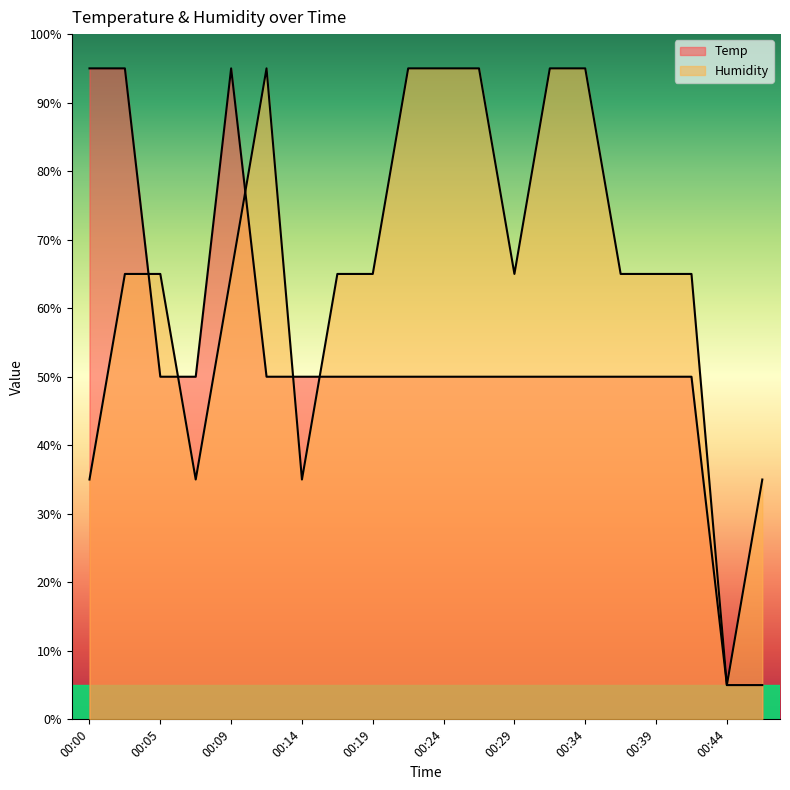

How many lines are shown in the chart?

2